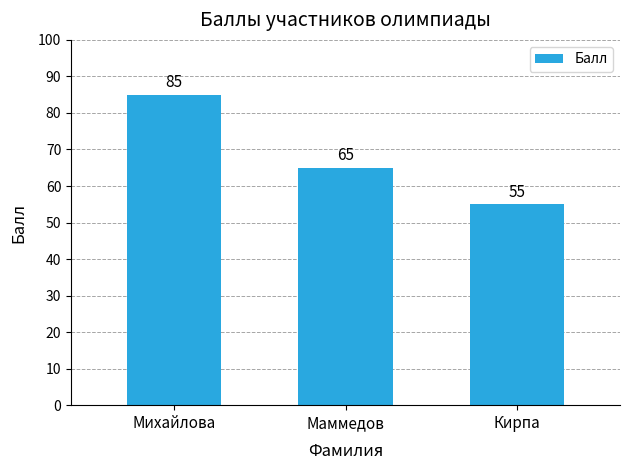

What is the ratio of the value at Маммедов to the value at Михайлова?

0.8